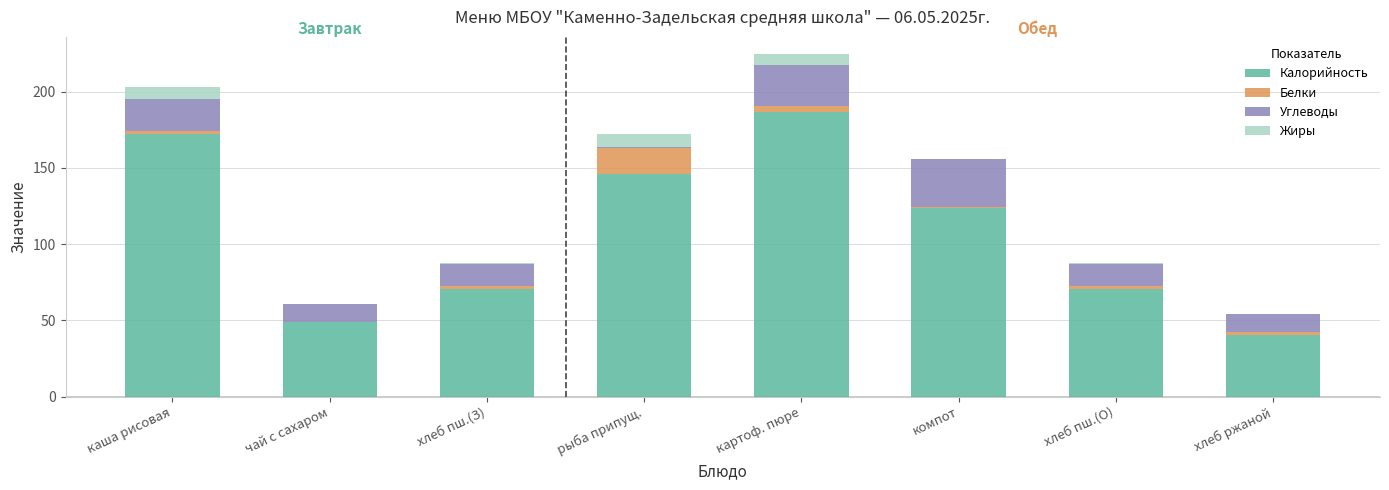

At which label does Калорийность reach its peak?

картоф. пюре